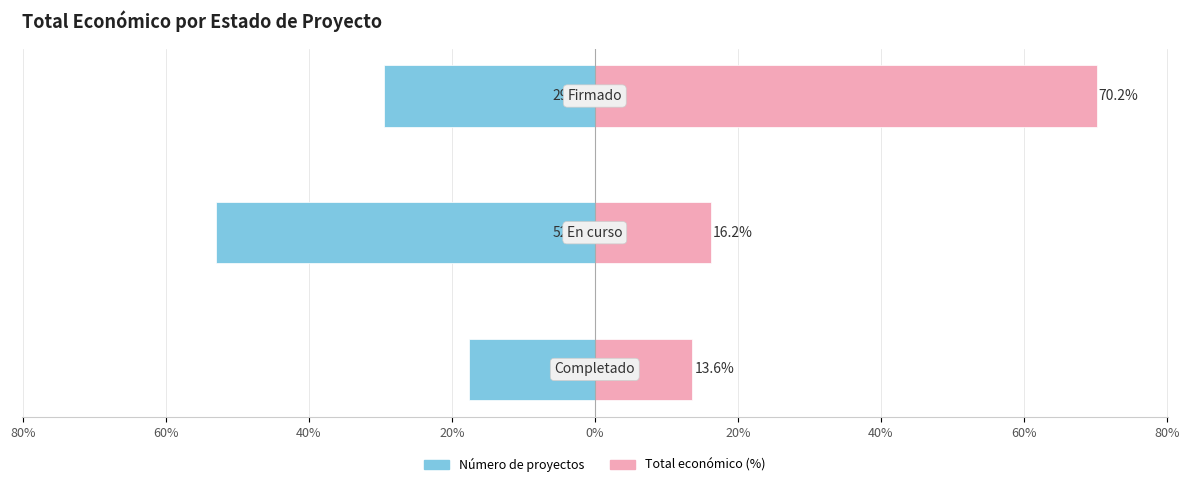

Does the chart contain stacked bars?

No